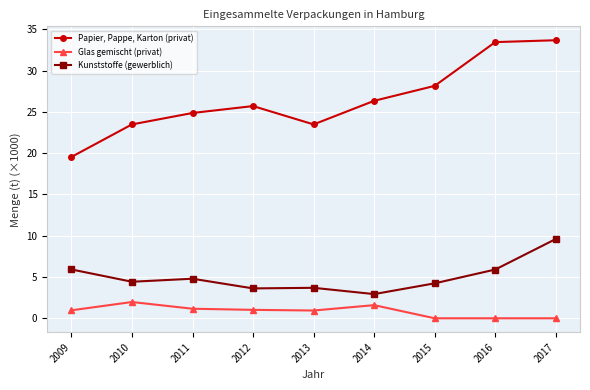

Where is the first local minimum for Papier, Pappe, Karton (privat)?

2013